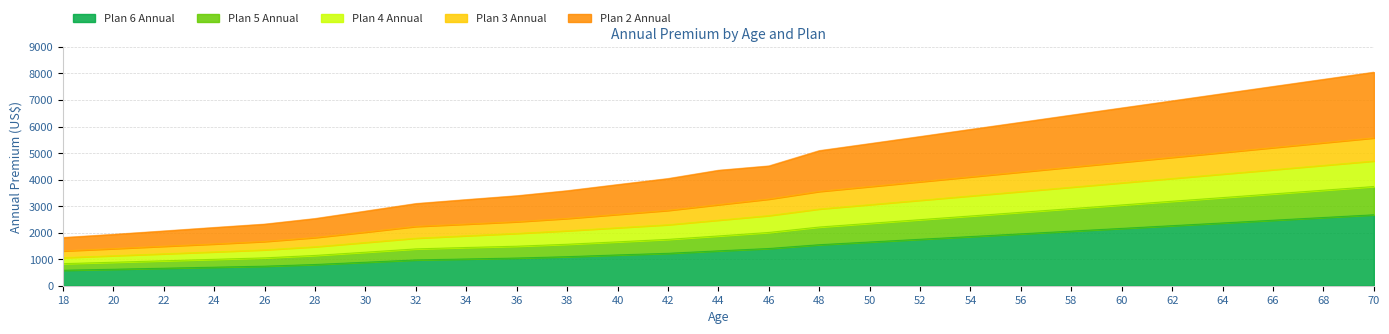

Which series has the largest total across all categories?

Plan 2 Annual